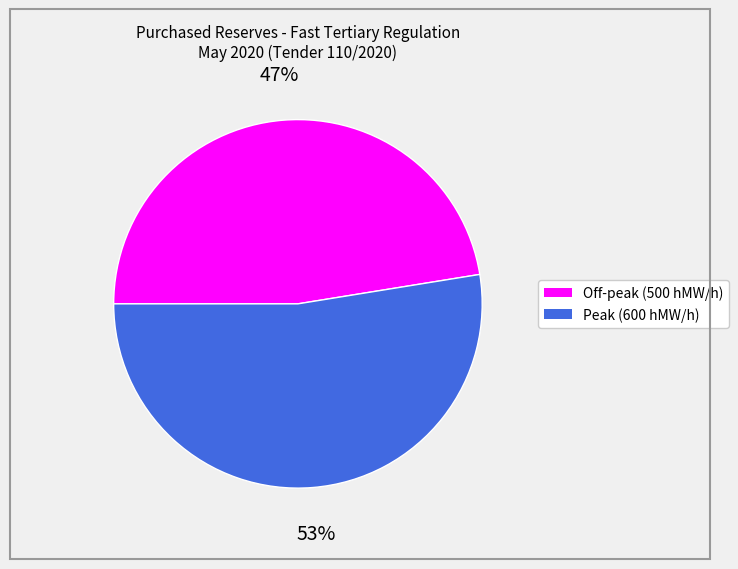

To the nearest percent, what is the average slice percentage?

50%